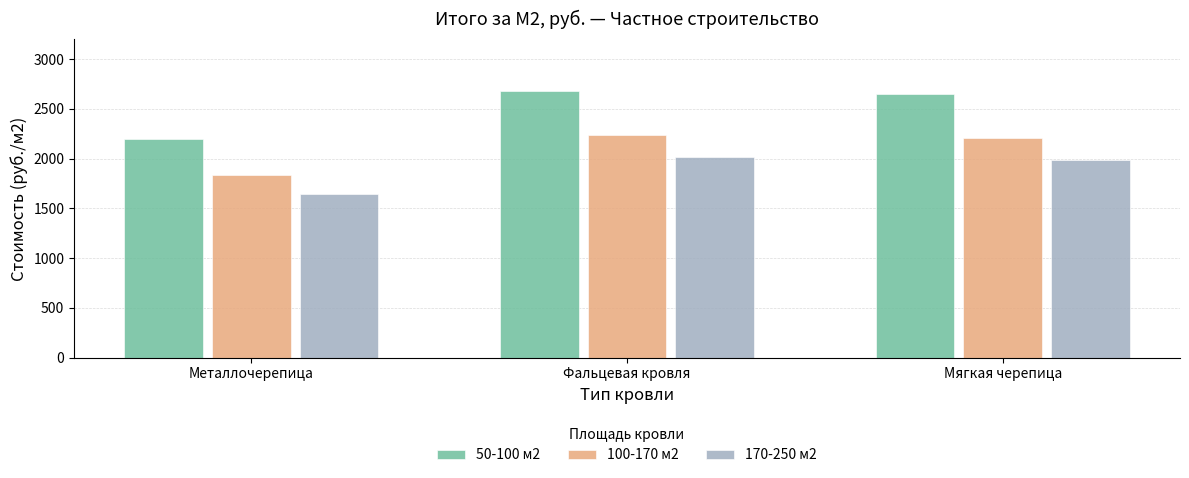

What is the difference between the second highest and minimum values in the 170-250 м2 series?

342.0